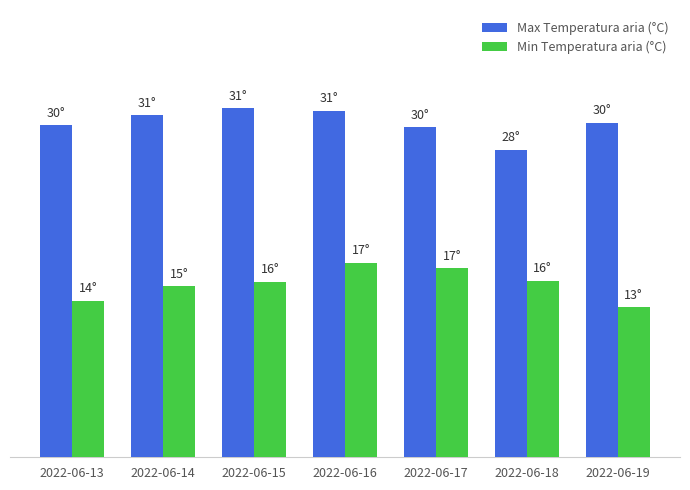

At which category does the chart reach its peak across all series?

2022-06-15